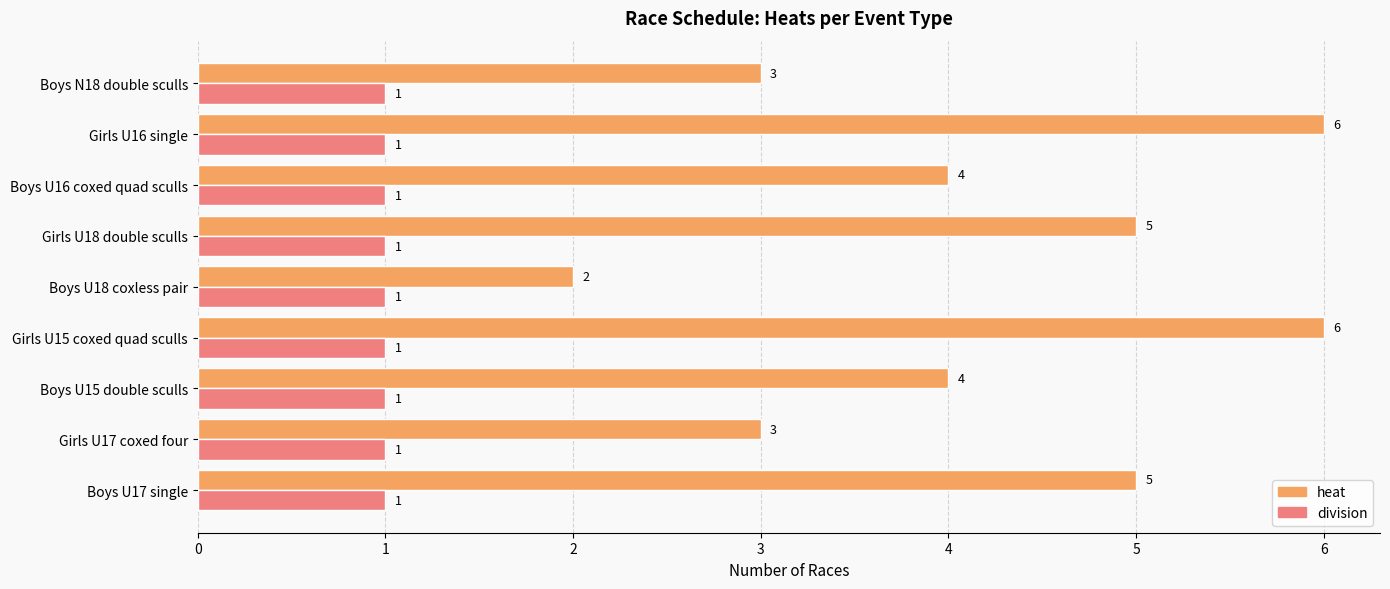

The value of division at Boys U15 double sculls is 1. True or false?

True